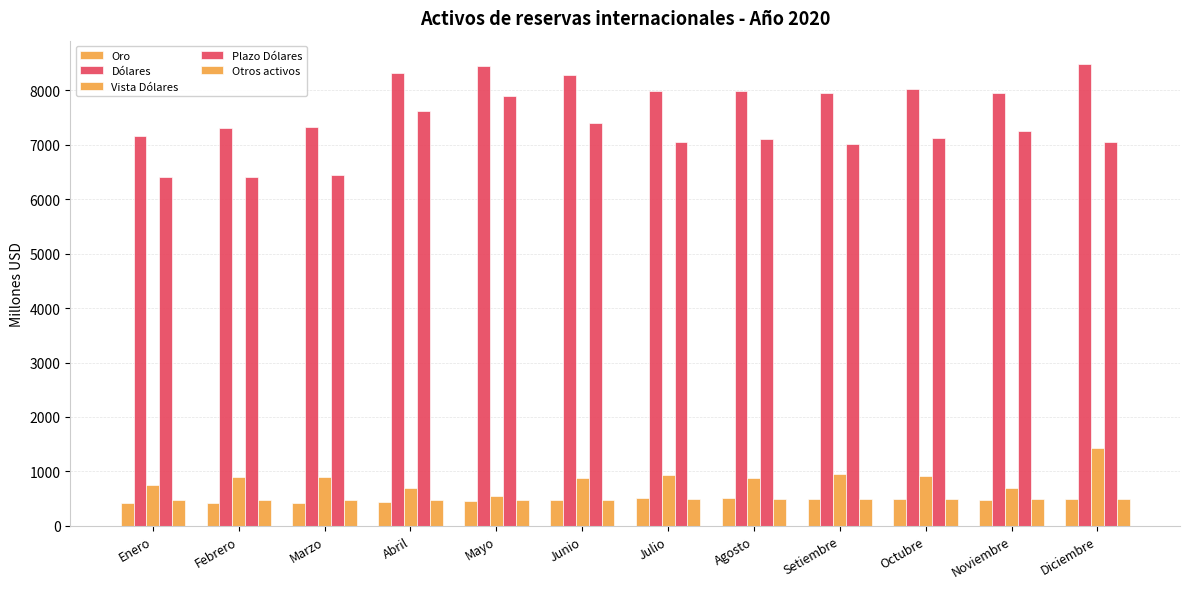

What position from the left is Setiembre?

9